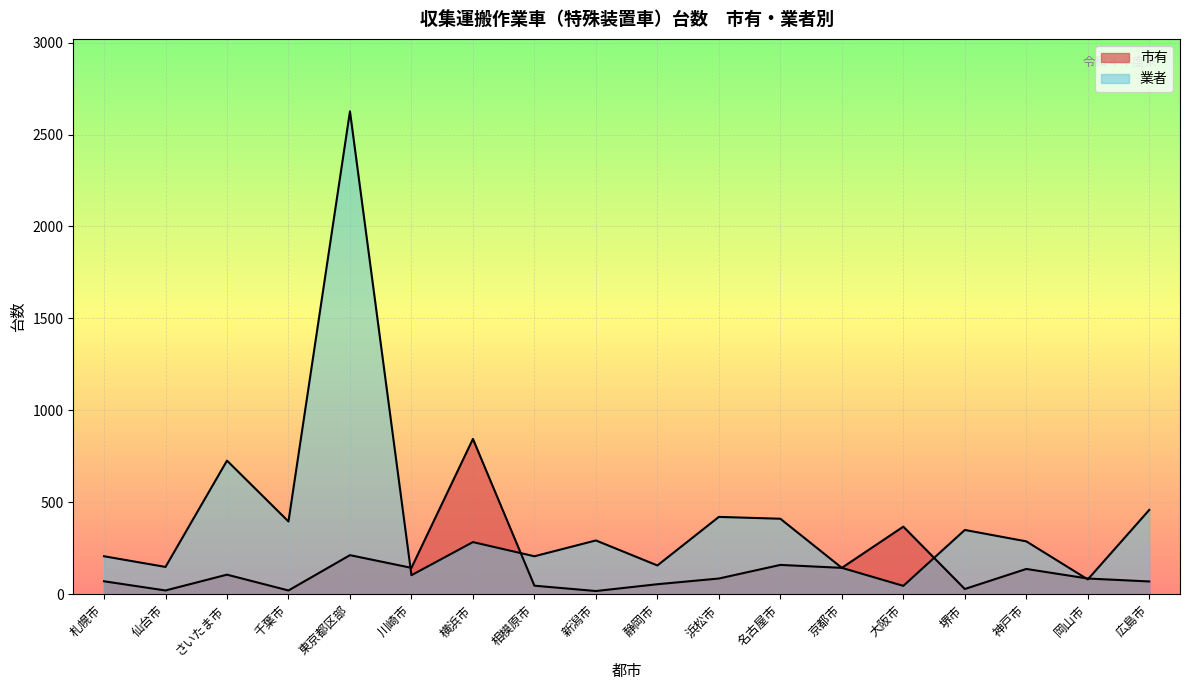

The value of 市有 at 札幌市 is 71. True or false?

True